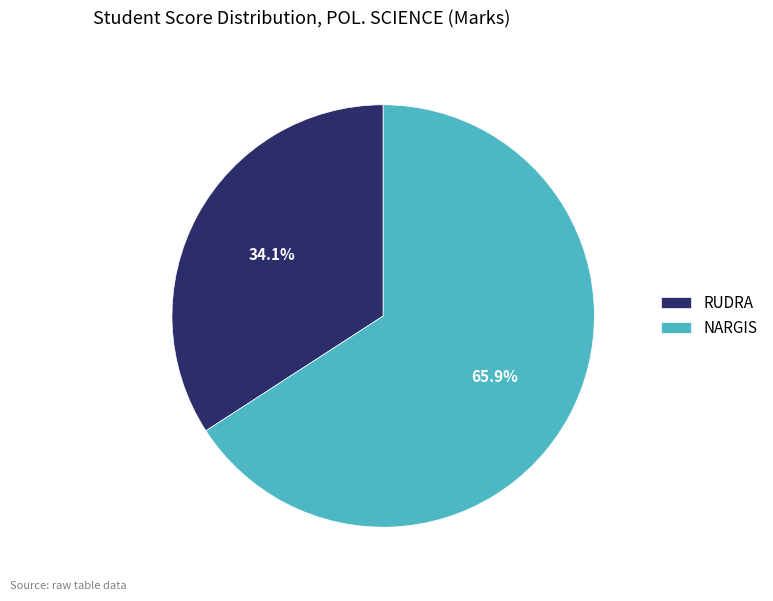

Which has a higher value, RUDRA or NARGIS?

NARGIS